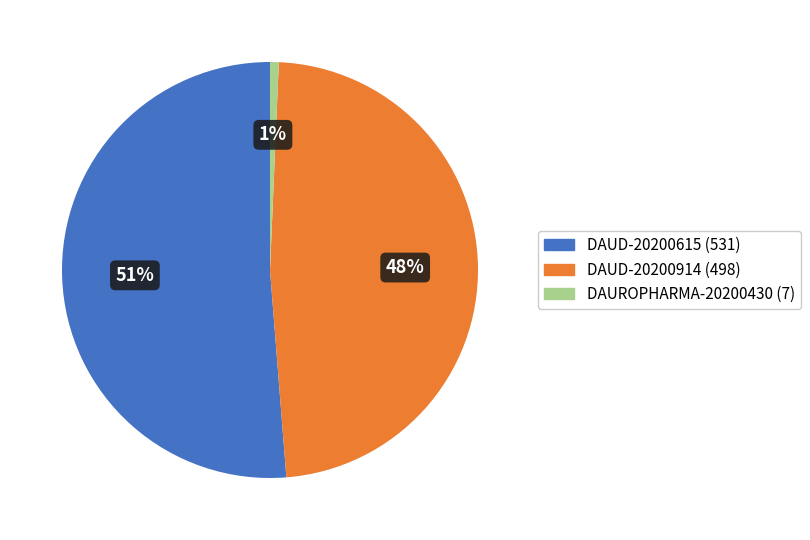

Which has a higher value, DAUD-20200914 (498) or DAUROPHARMA-20200430 (7)?

DAUD-20200914 (498)